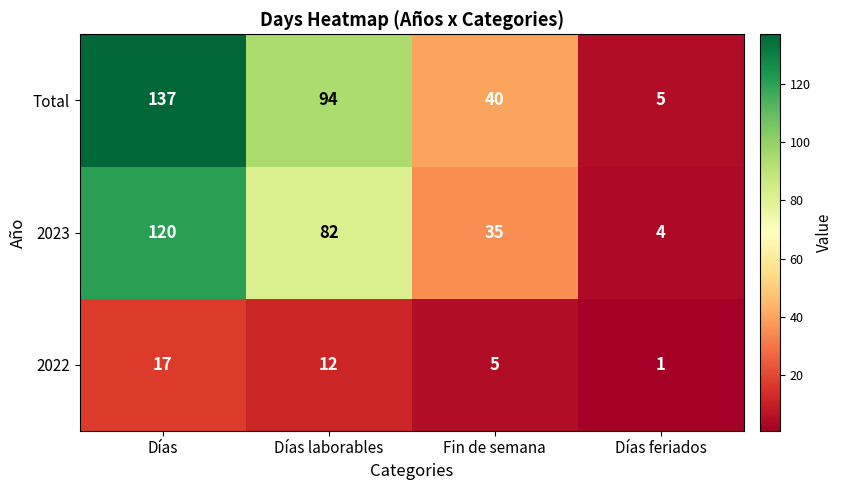

What is the difference between the second highest and minimum values in the 2023 series?

78